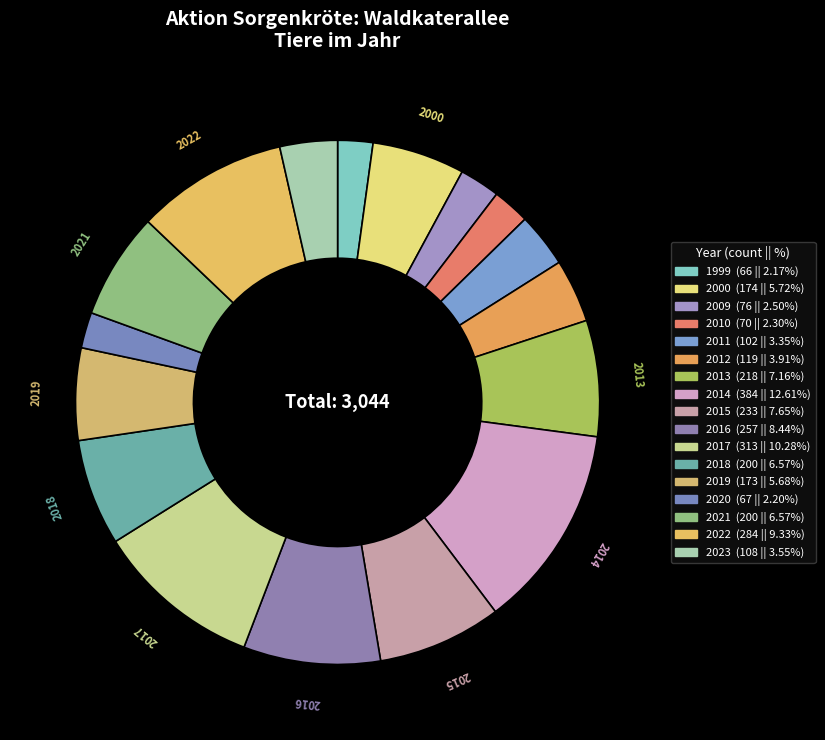

Count the number of slices in the pie.

17